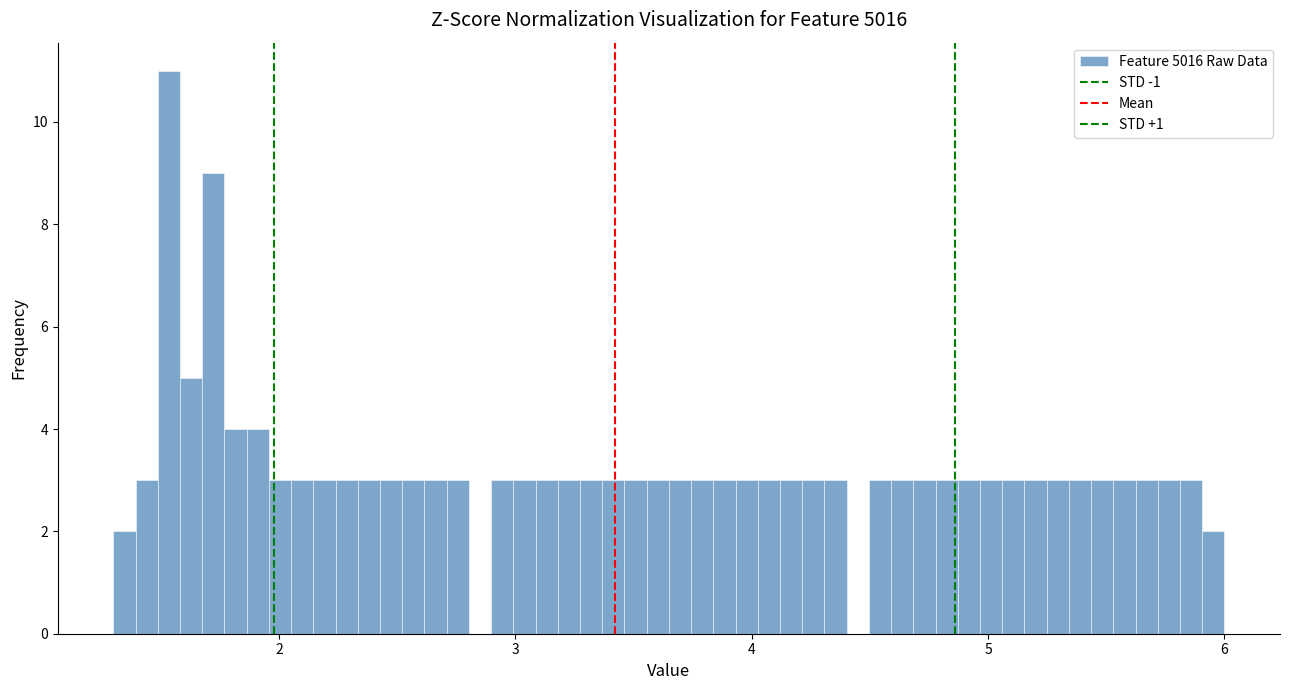

Around what value on the x-axis is the tallest bar? Give the approximate position of its centre, as read against the axis.

1.5